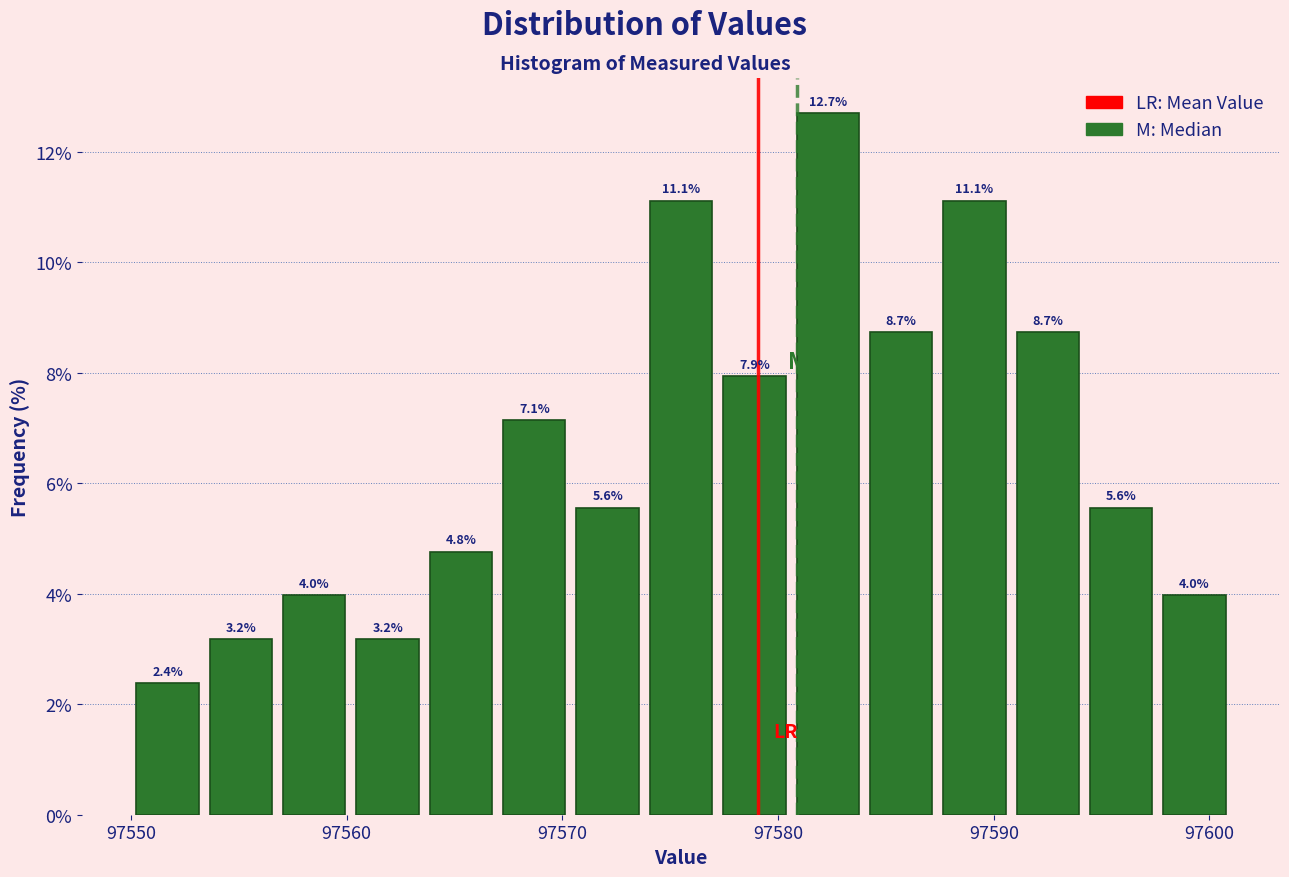

Read against the x-axis, roughly where is the centre of the tallest bar?

97582